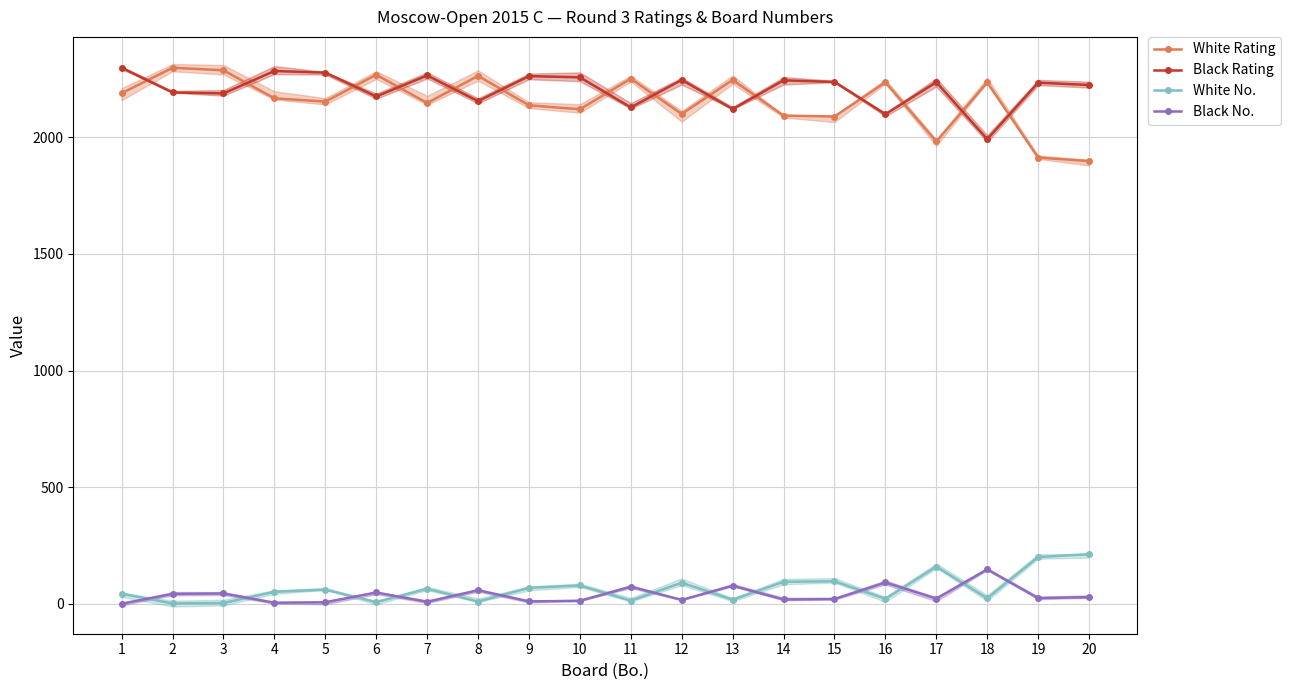

How many data points does each series have?

20